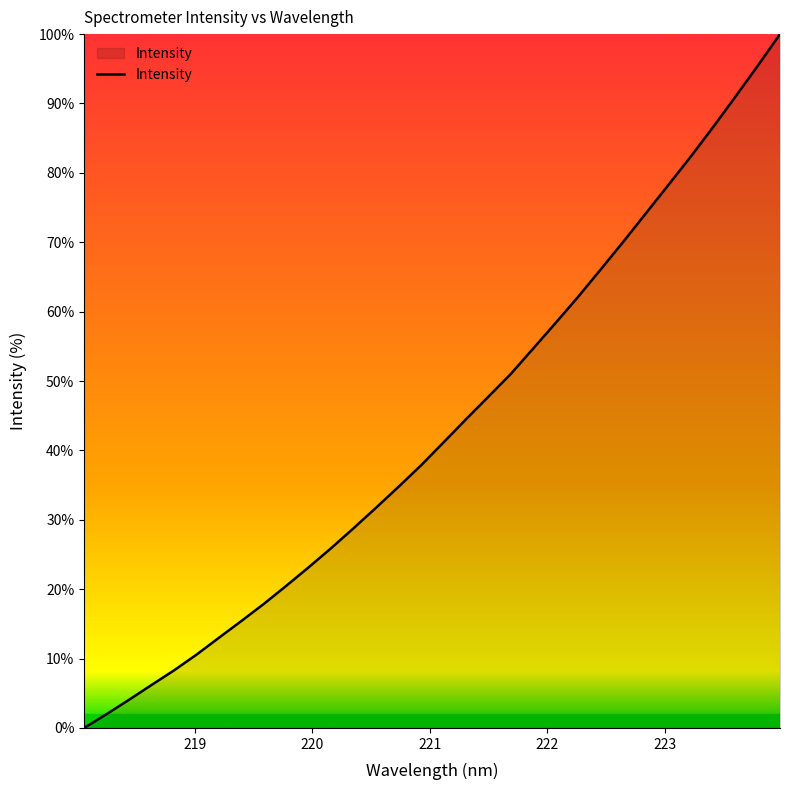

What is the difference between the maximum and minimum values?

100.0